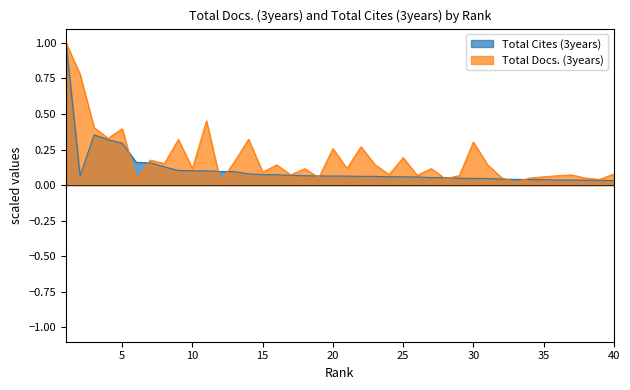

Rank the categories by Total Docs. (3years) value from highest to lowest.

1, 2, 11, 3, 5, 4, 14, 9, 30, 22, 20, 25, 7, 13, 8, 31, 23, 16, 21, 10, 27, 18, 15, 40, 24, 17, 37, 26, 29, 36, 35, 19, 32, 34, 38, 28, 6, 39, 12, 33